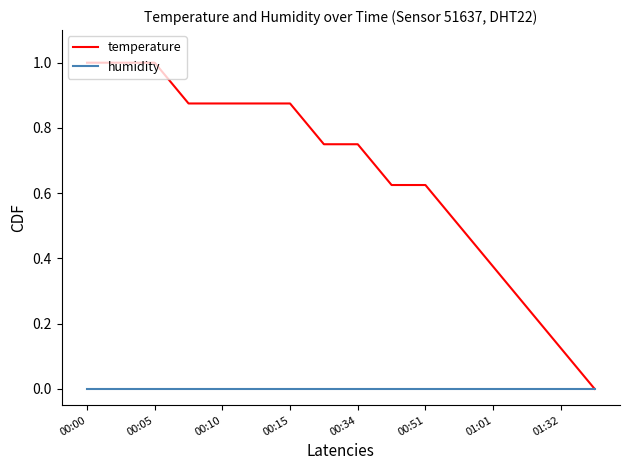

Which series has the widest spread of values?

temperature